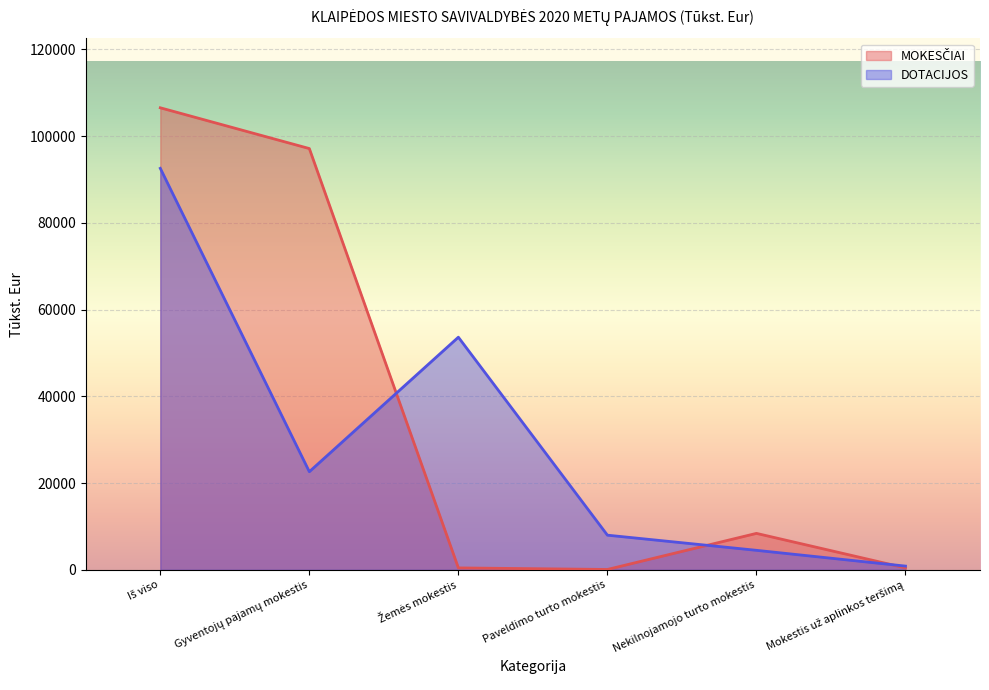

How many data points in DOTACIJOS are less than 22629?

3